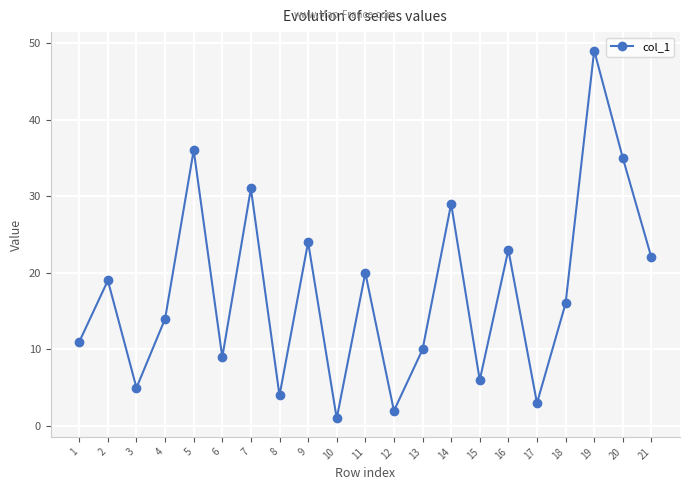

Which category has the lowest value across all series?

10